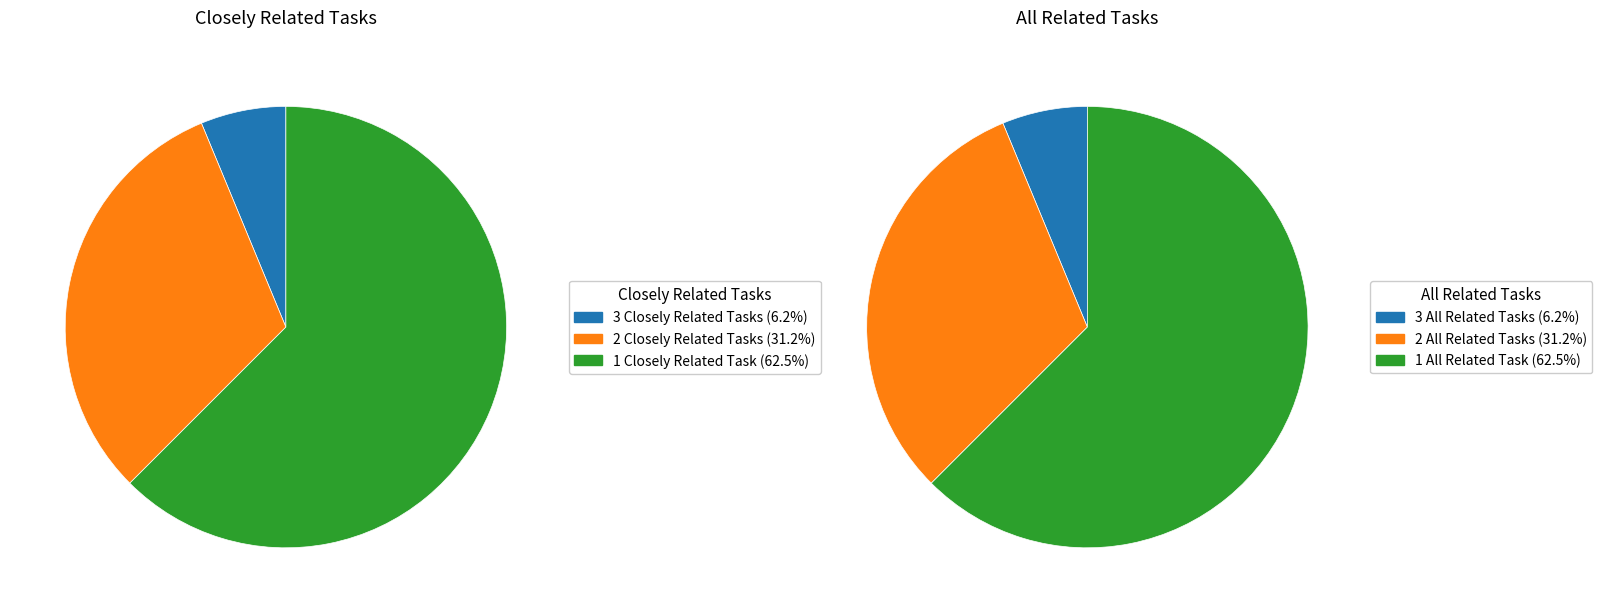

The Cement Masons and Concrete Finishers slice represents 1% of the pie. True or false?

False